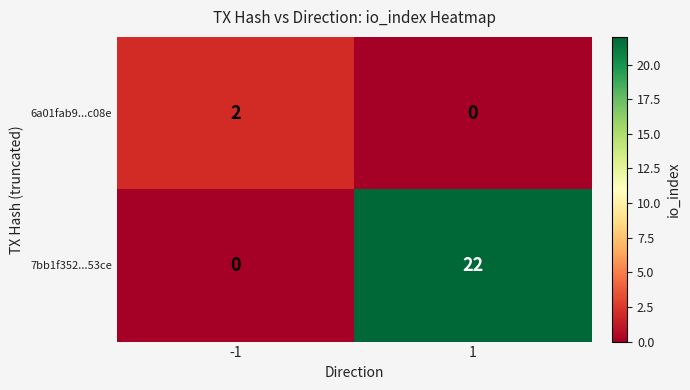

At which category is the sum across all series the highest?

1